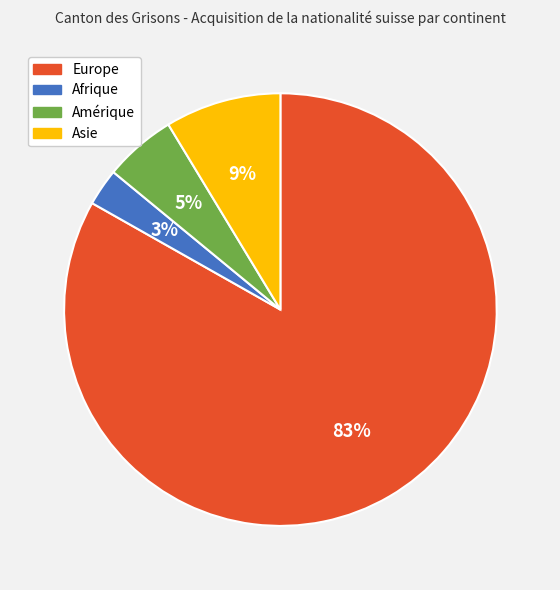

To the nearest percent, what is the average slice percentage?

25%